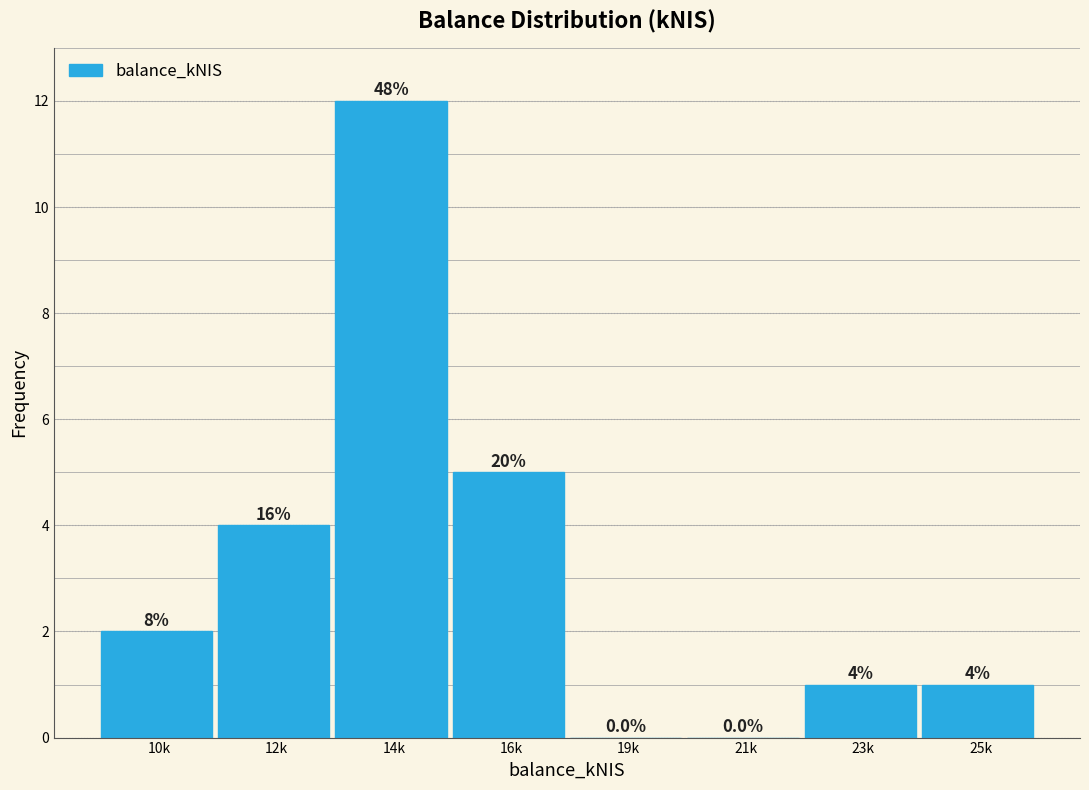

Reading right to left, extract all data points from this chart.

25k=1	23k=1	21k=0	19k=0	16k=5	14k=12	12k=4	10k=2